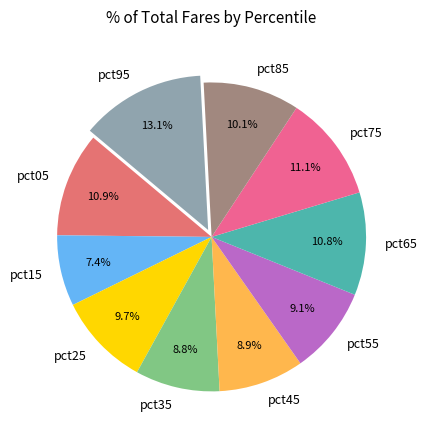

Combined, do pct25 and pct75 account for over 50%?

No